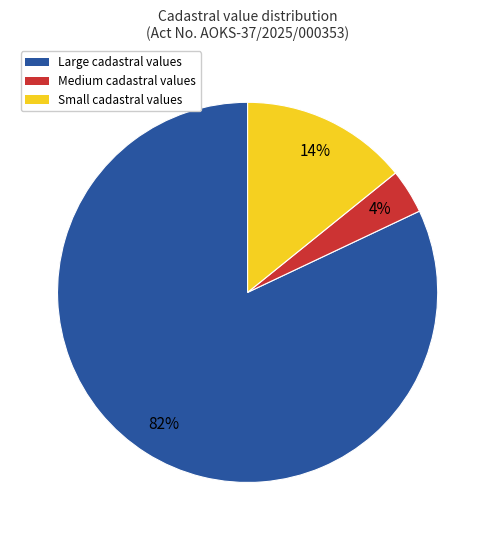

To the nearest percent, what is the average slice percentage?

33%